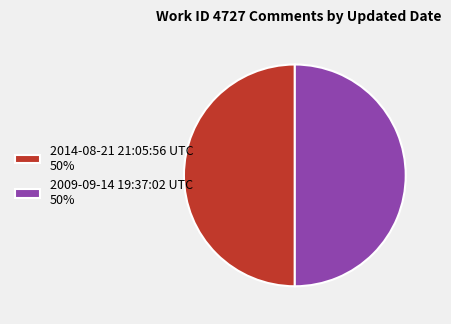

Is it true that 2014-08-21 21:05:56 UTC 50% is 59% of the pie?

False